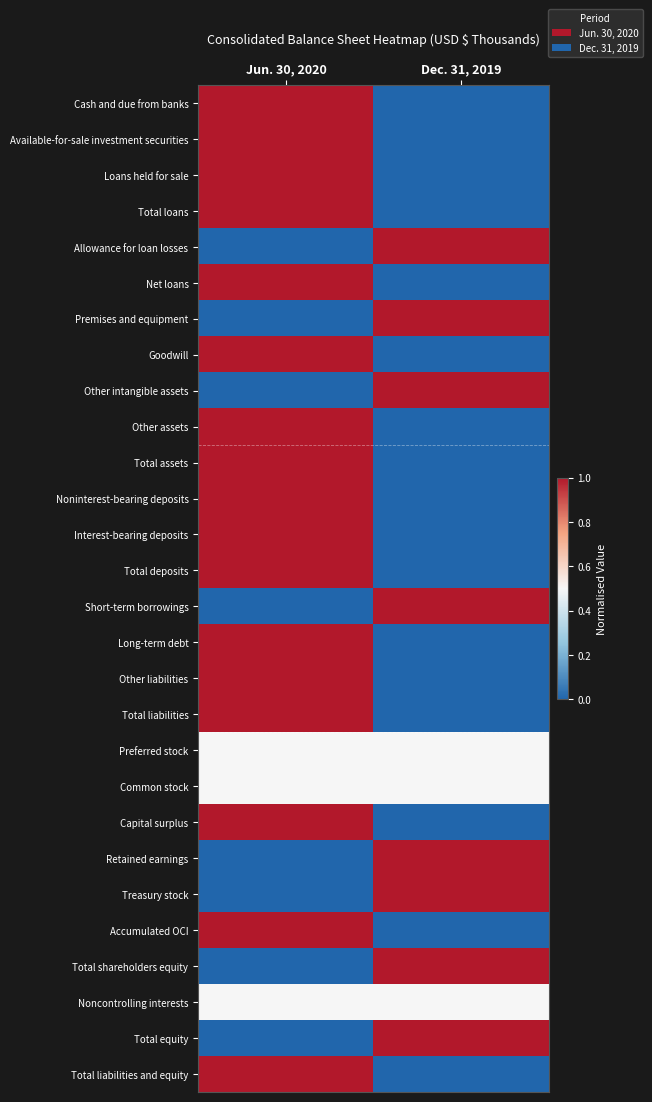

Reading left to right, what are all the values shown in this chart?

Cash and due from banks: Jun. 30, 2020=1.0	Dec. 31, 2019=0.0
Available-for-sale investment securities: Jun. 30, 2020=1.0	Dec. 31, 2019=0.0
Loans held for sale: Jun. 30, 2020=1.0	Dec. 31, 2019=0.0
Total loans: Jun. 30, 2020=1.0	Dec. 31, 2019=0.0
Allowance for loan losses: Jun. 30, 2020=0.0	Dec. 31, 2019=1.0
Net loans: Jun. 30, 2020=1.0	Dec. 31, 2019=0.0
Premises and equipment: Jun. 30, 2020=0.0	Dec. 31, 2019=1.0
Goodwill: Jun. 30, 2020=1.0	Dec. 31, 2019=0.0
Other intangible assets: Jun. 30, 2020=0.0	Dec. 31, 2019=1.0
Other assets: Jun. 30, 2020=1.0	Dec. 31, 2019=0.0
Total assets: Jun. 30, 2020=1.0	Dec. 31, 2019=0.0
Noninterest-bearing deposits: Jun. 30, 2020=1.0	Dec. 31, 2019=0.0
Interest-bearing deposits: Jun. 30, 2020=1.0	Dec. 31, 2019=0.0
Total deposits: Jun. 30, 2020=1.0	Dec. 31, 2019=0.0
Short-term borrowings: Jun. 30, 2020=0.0	Dec. 31, 2019=1.0
Long-term debt: Jun. 30, 2020=1.0	Dec. 31, 2019=0.0
Other liabilities: Jun. 30, 2020=1.0	Dec. 31, 2019=0.0
Total liabilities: Jun. 30, 2020=1.0	Dec. 31, 2019=0.0
Preferred stock: Jun. 30, 2020=0.5	Dec. 31, 2019=0.5
Common stock: Jun. 30, 2020=0.5	Dec. 31, 2019=0.5
Capital surplus: Jun. 30, 2020=1.0	Dec. 31, 2019=0.0
Retained earnings: Jun. 30, 2020=0.0	Dec. 31, 2019=1.0
Treasury stock: Jun. 30, 2020=0.0	Dec. 31, 2019=1.0
Accumulated OCI: Jun. 30, 2020=1.0	Dec. 31, 2019=0.0
Total shareholders equity: Jun. 30, 2020=0.0	Dec. 31, 2019=1.0
Noncontrolling interests: Jun. 30, 2020=0.5	Dec. 31, 2019=0.5
Total equity: Jun. 30, 2020=0.0	Dec. 31, 2019=1.0
Total liabilities and equity: Jun. 30, 2020=1.0	Dec. 31, 2019=0.0